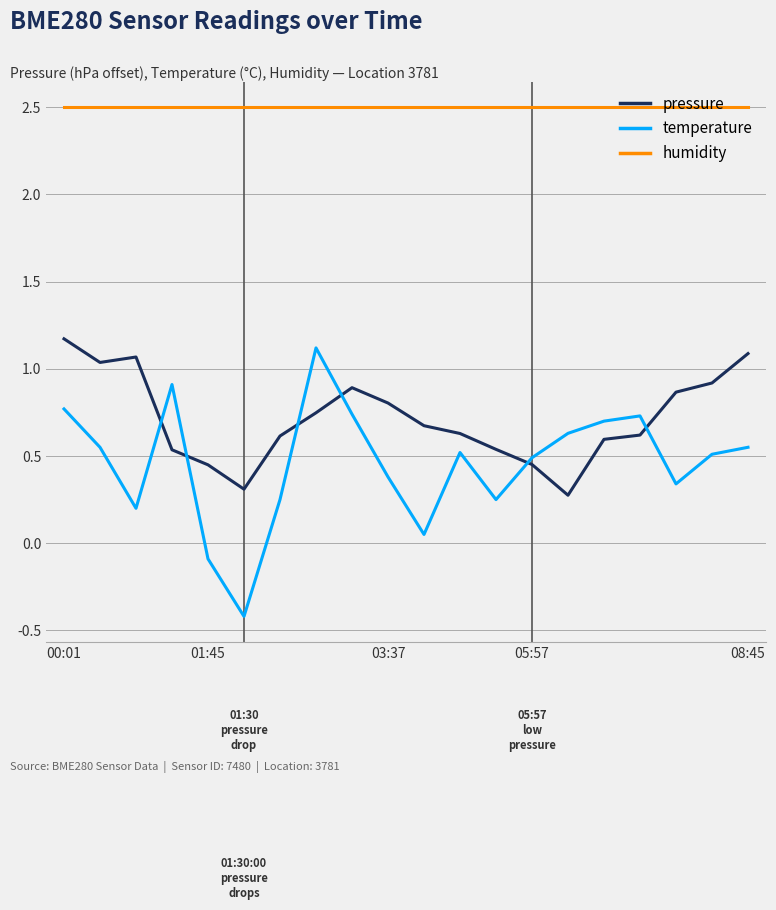

What is the difference between the maximum and minimum values in the temperature series?

1.5